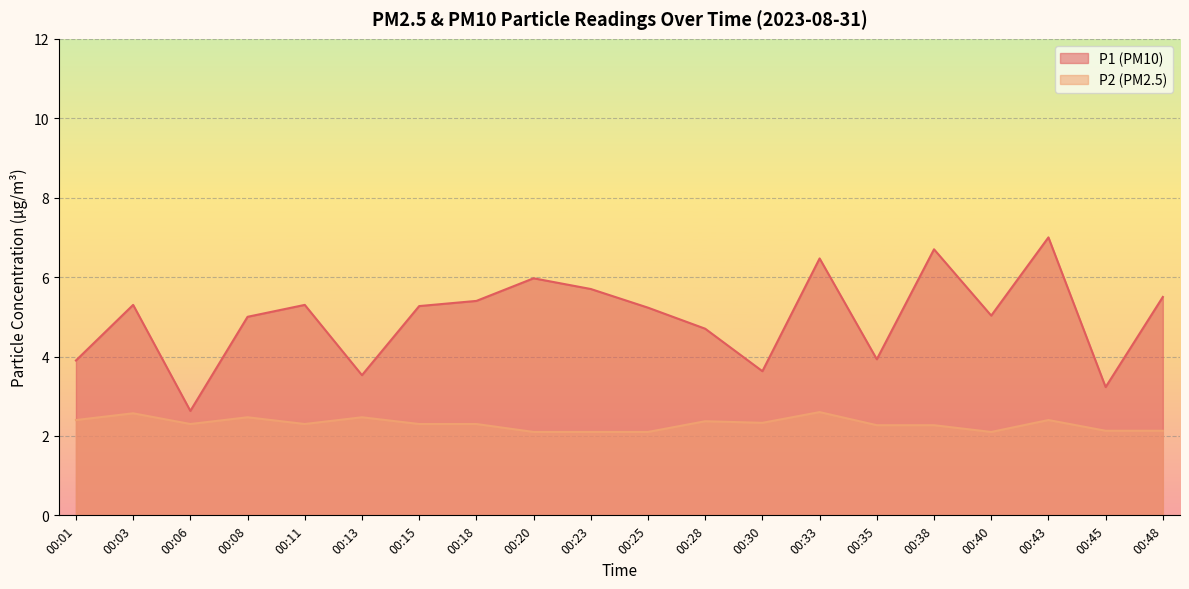

True or false: P1 and P2 intersect in this chart.

False